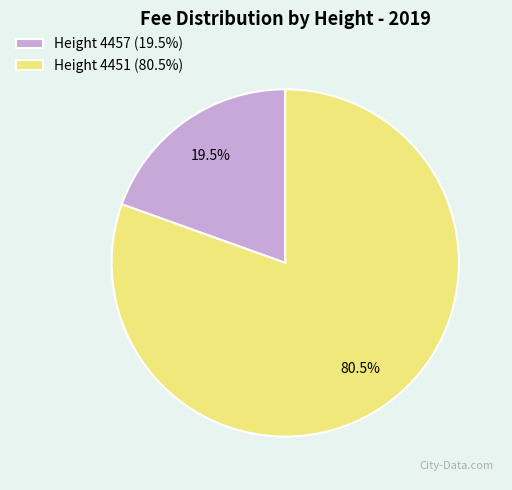

True or false: Height 4457 accounts for 31% of the total.

False